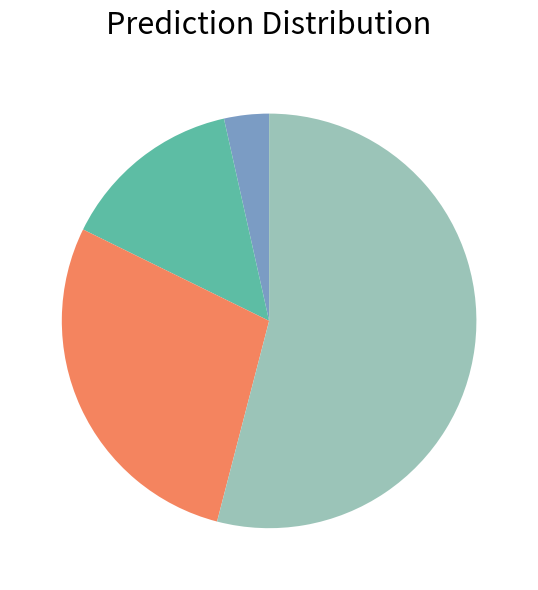

Is there any slice that represents more than half of the pie?

Yes